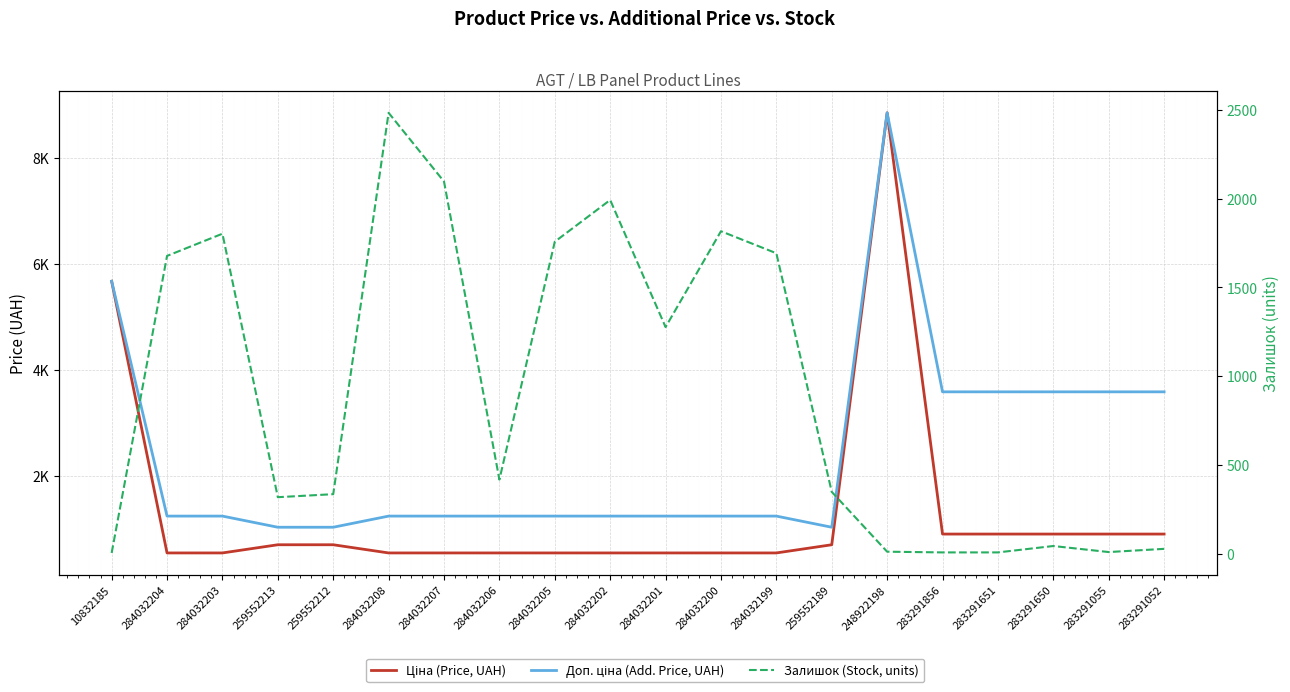

At which category does Доп. ціна (Add. Price, UAH) reach its first local valley?

259552189